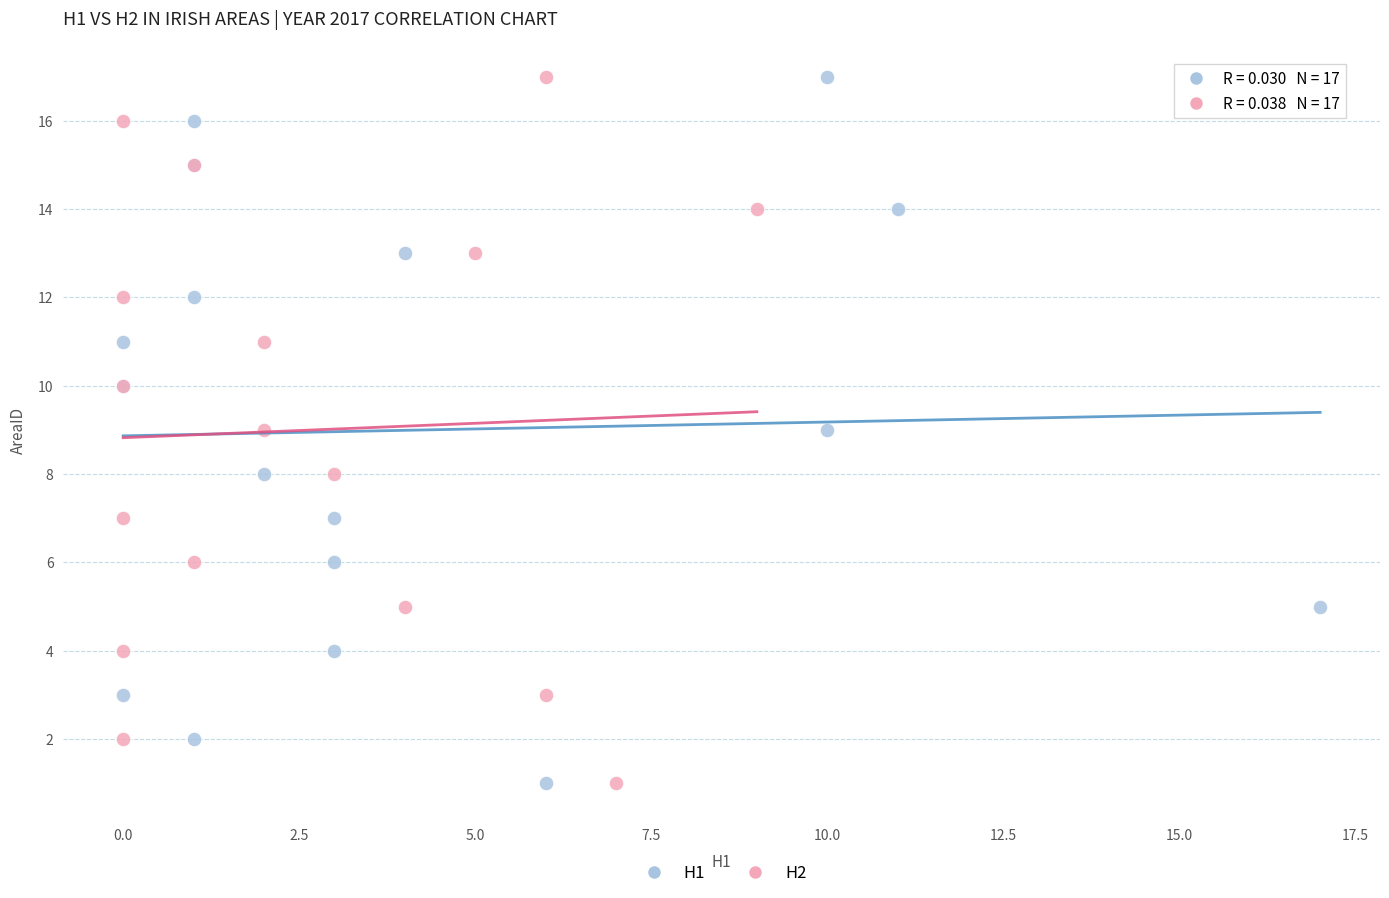

What are all the series names shown in the legend?

H1, H2